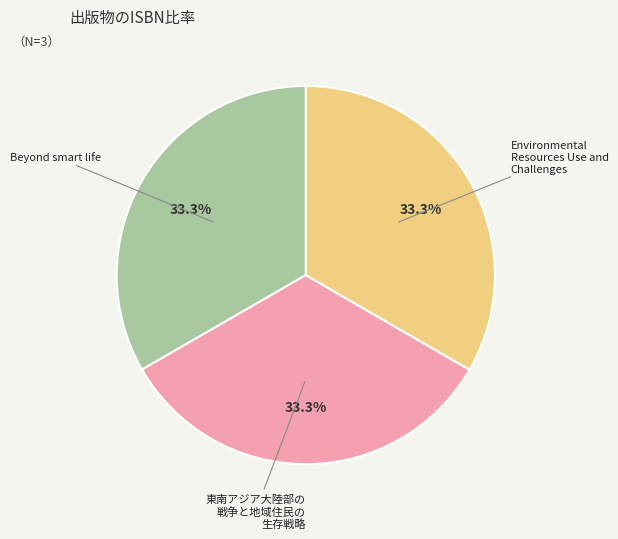

Is the sum of 東南アジア大陸部の 戦争と地域住民の 生存戦略 and Environmental Resources Use and Challenges greater than half?

Yes